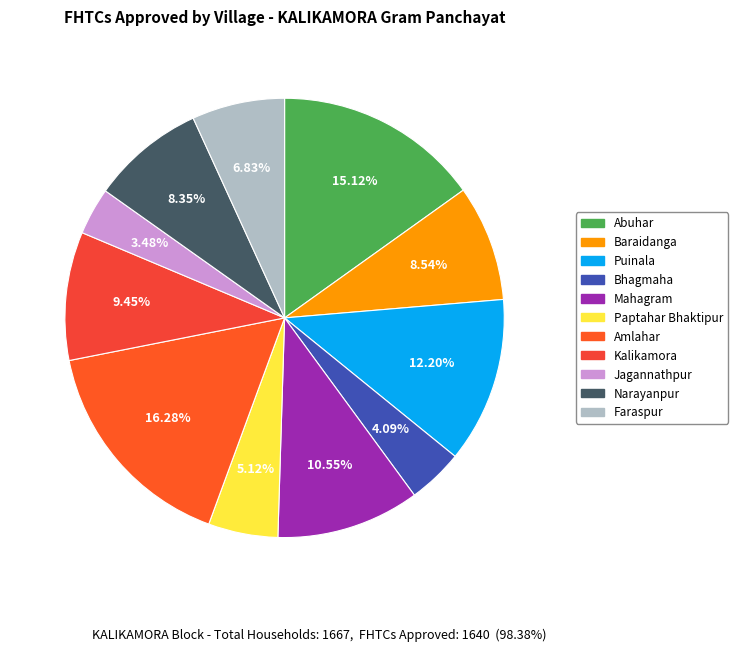

Is it true that Paptahar Bhaktipur is 5% of the pie?

True